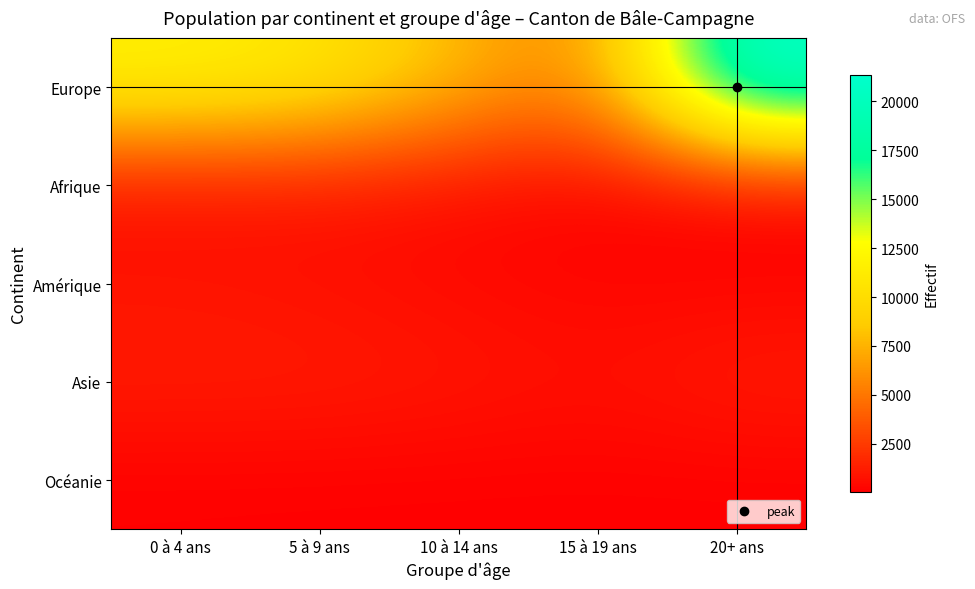

Reading right to left, transcribe all the data shown in this chart.

Europe: 20+ ans=21361	15 à 19 ans=5243	10 à 14 ans=7788	5 à 9 ans=10854	0 à 4 ans=11753
Afrique: 20+ ans=149	15 à 19 ans=155	10 à 14 ans=499	5 à 9 ans=867	0 à 4 ans=638
Amérique: 20+ ans=248	15 à 19 ans=247	10 à 14 ans=436	5 à 9 ans=673	0 à 4 ans=856
Asie: 20+ ans=1185	15 à 19 ans=670	10 à 14 ans=982	5 à 9 ans=1198	0 à 4 ans=1203
Océanie: 20+ ans=19	15 à 19 ans=23	10 à 14 ans=26	5 à 9 ans=33	0 à 4 ans=55